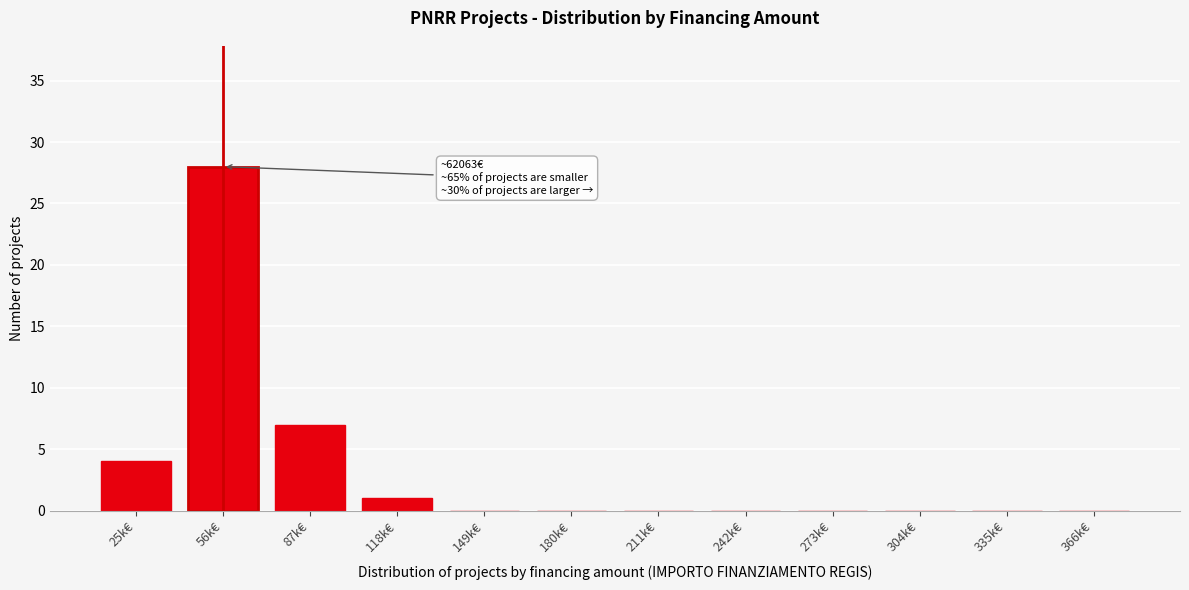

Reading left to right, list all the values displayed in this chart.

25k€=4	56k€=28	87k€=7	118k€=1	149k€=0	180k€=0	211k€=0	242k€=0	273k€=0	304k€=0	335k€=0	366k€=0